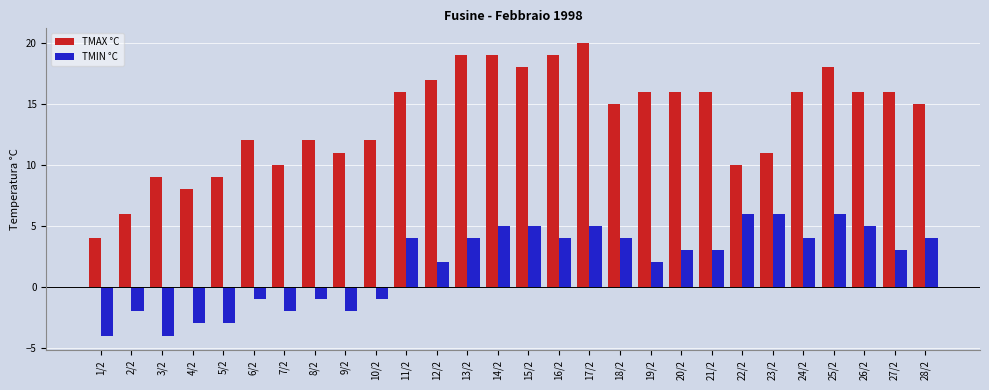

What is the lowest value of the TMIN °C series?

-4